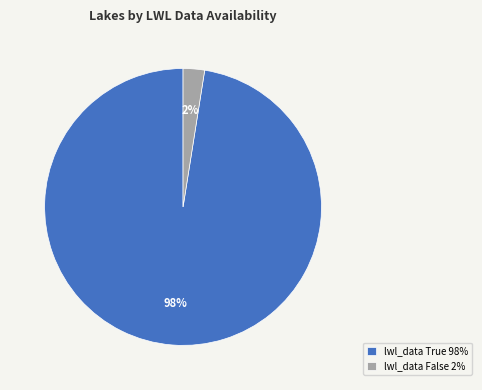

How many slices are in this pie chart?

2